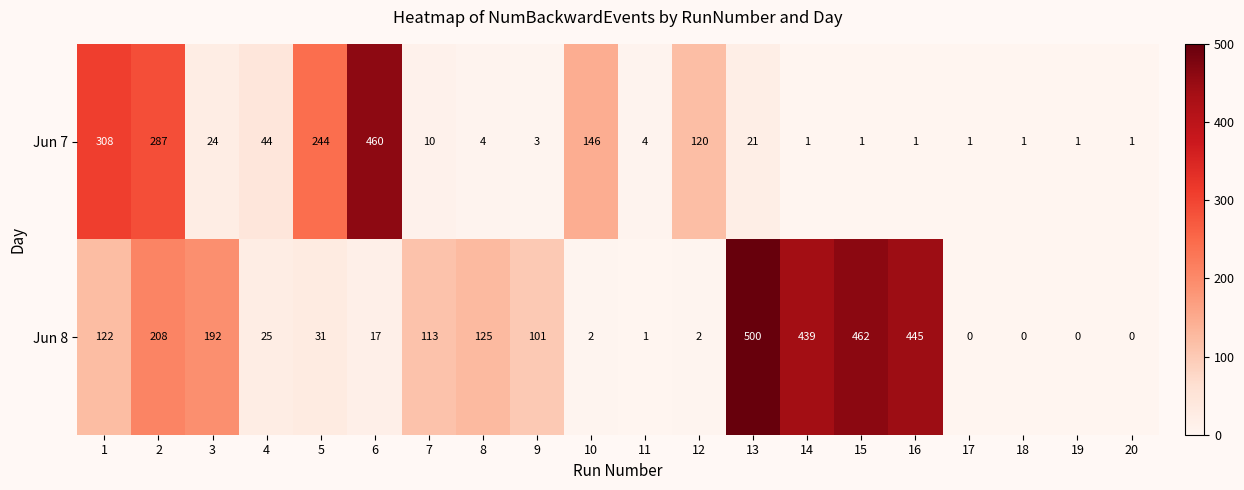

What value does the Jun 7 series have at 9, to the nearest 5?

5